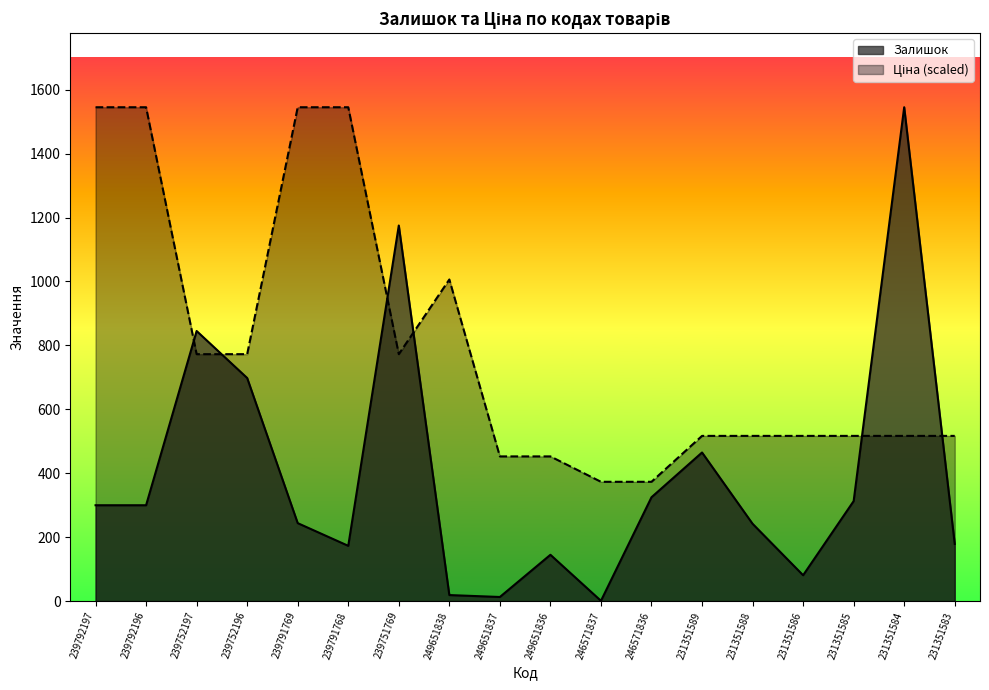

Where is the first local minimum for Залишок?

239791768